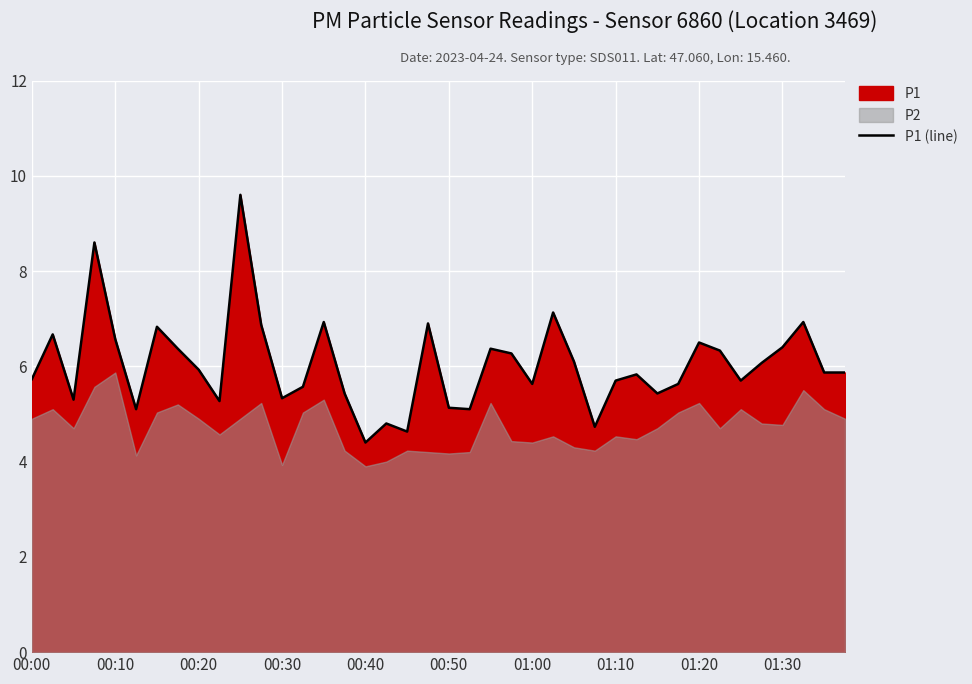

The P1 (line) series shows 3.4 at 01:30. True or false?

False